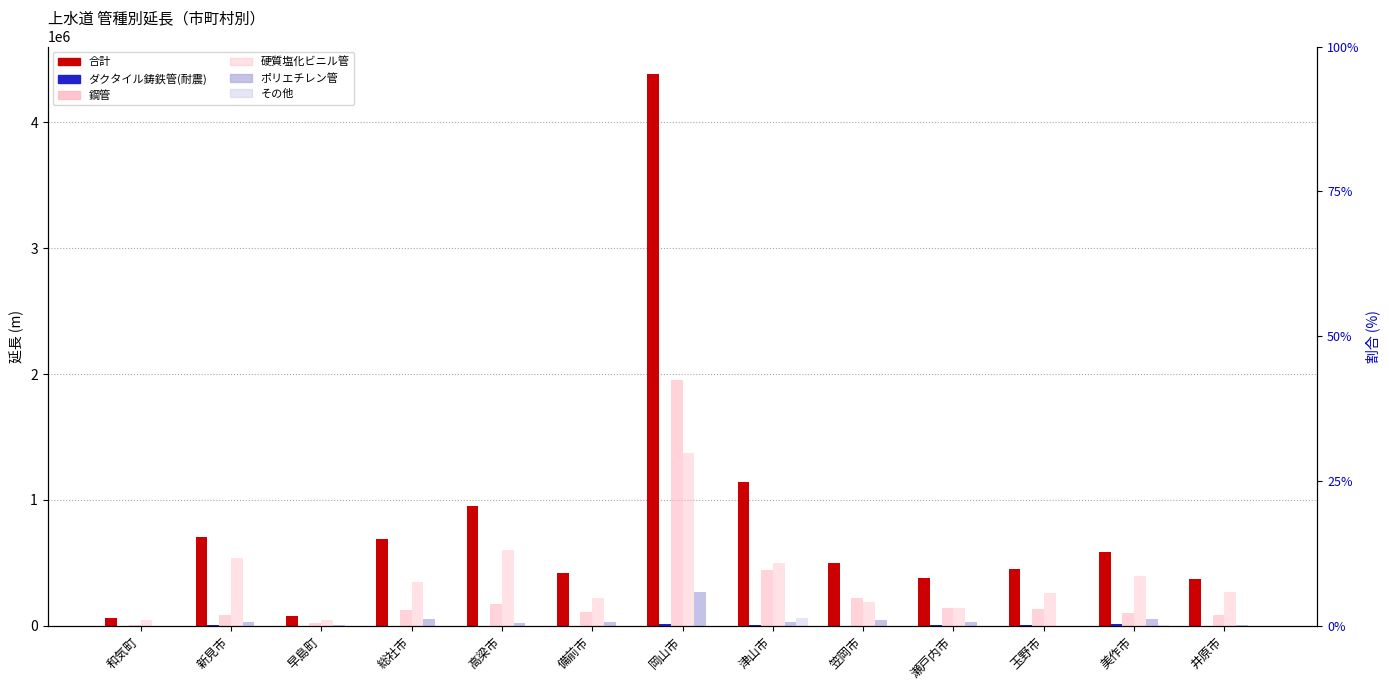

Reading left to right, transcribe all the data shown in this chart.

合計: 60135	701785	75117	691869	954462	418215	4384128	1145275	502323	375405	449695	584653	369587
ダクタイル鋳鉄管(耐震): 0	8688	1721	0	0	124	16482	3702	1091	7532	3106	16622	0
鋼管: 3801	86868	17854	121986	175269	110800	1952564	446425	223081	144517	132053	100983	84959
硬質塩化ビニル管: 49475	538315	44984	350299	598970	220248	1376111	496655	186904	140507	258768	391364	270588
ポリエチレン管: 53	26727	2934	49688	25613	28972	269188	28106	41688	27597	1495	50827	4373
その他: 0	510	0	621	0	0	0	58693	0	0	28	1884	0